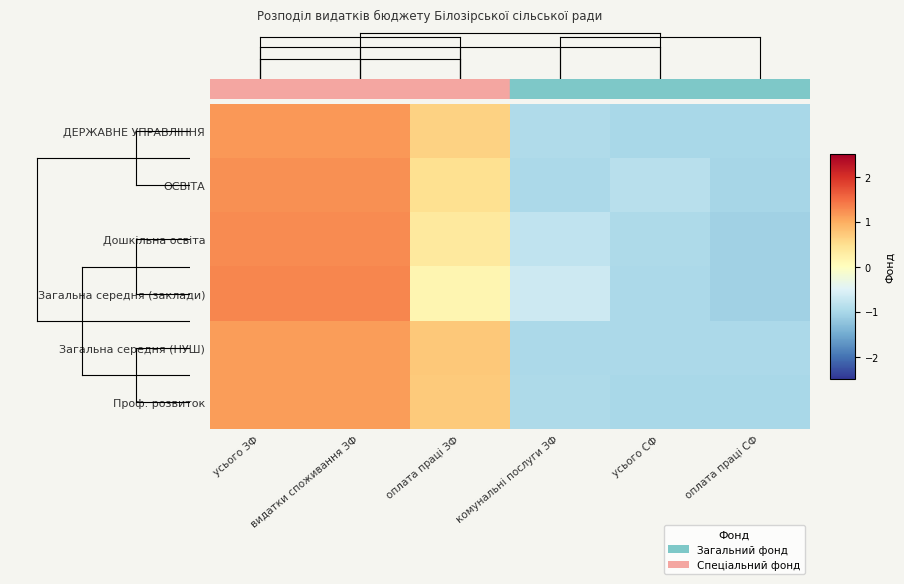

At how many categories does at least one series exceed 1?

2